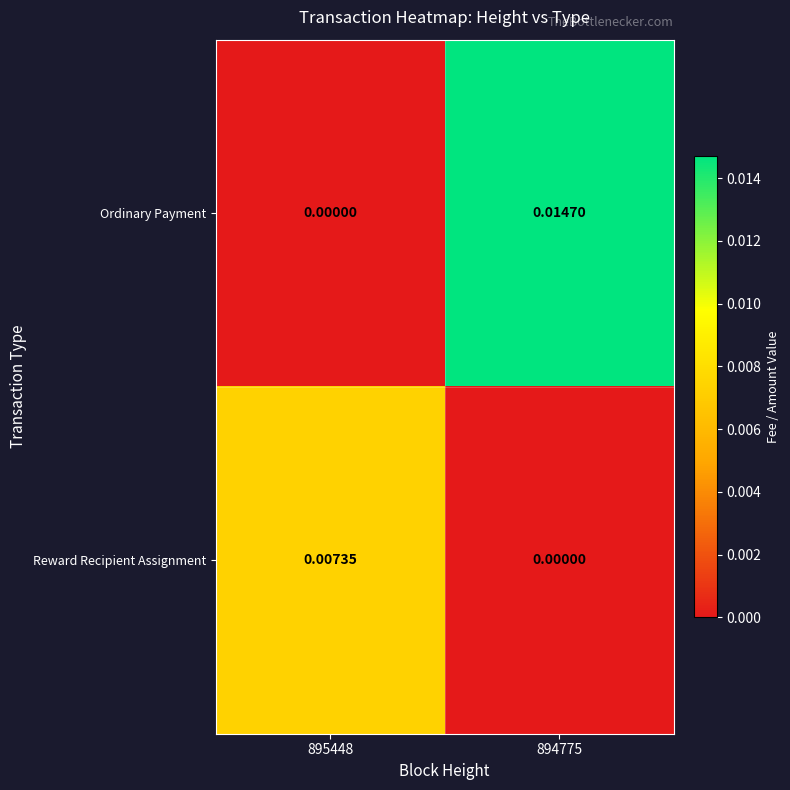

Rank the series by their average value, from highest to lowest.

Ordinary Payment, Reward Recipient Assignment